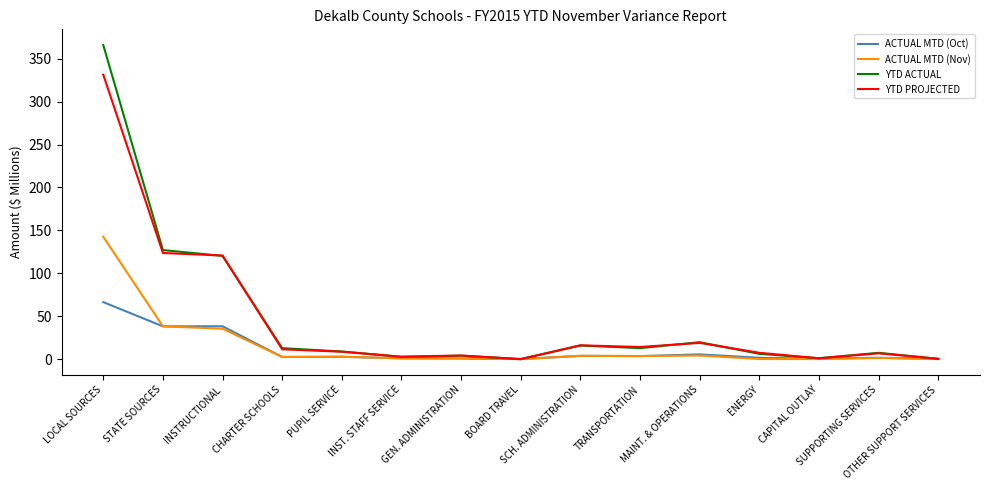

Which series has the widest spread of values?

YTD ACTUAL